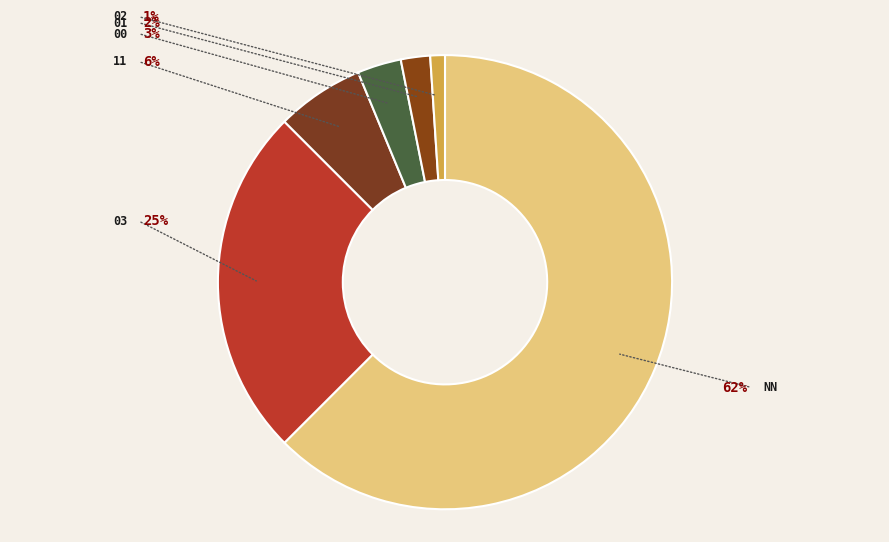

Is there any slice that represents more than half of the pie?

Yes